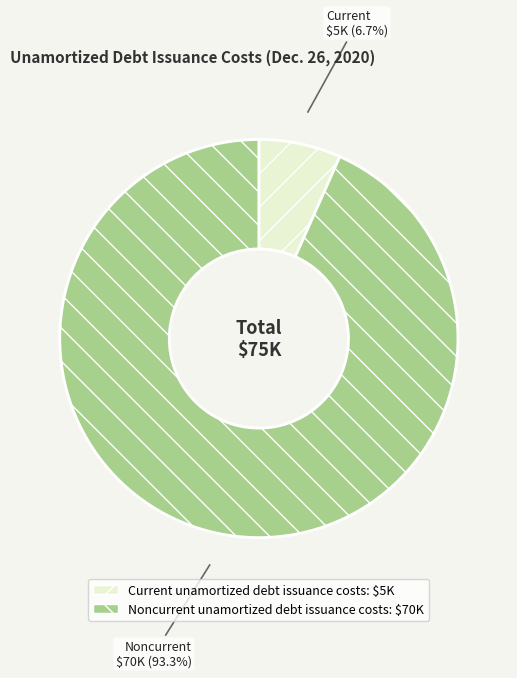

Between Current unamortized debt issuance costs and Noncurrent unamortized debt issuance costs, which is larger?

Noncurrent unamortized debt issuance costs